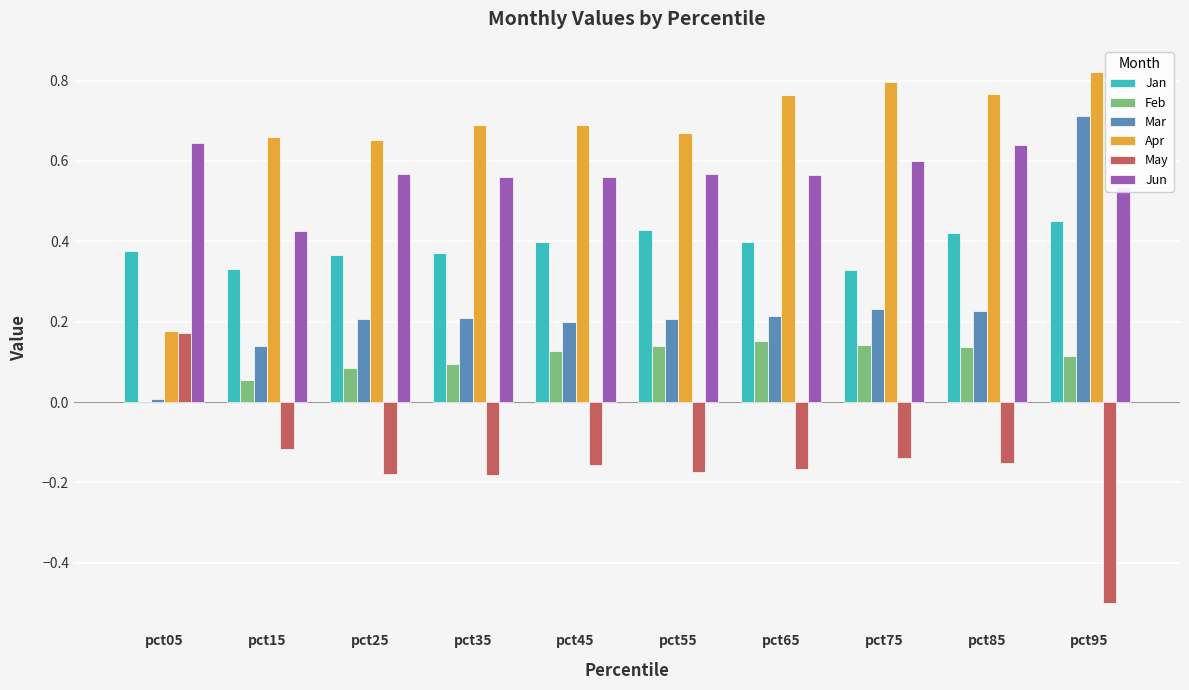

Which series has the largest total across all categories?

Apr